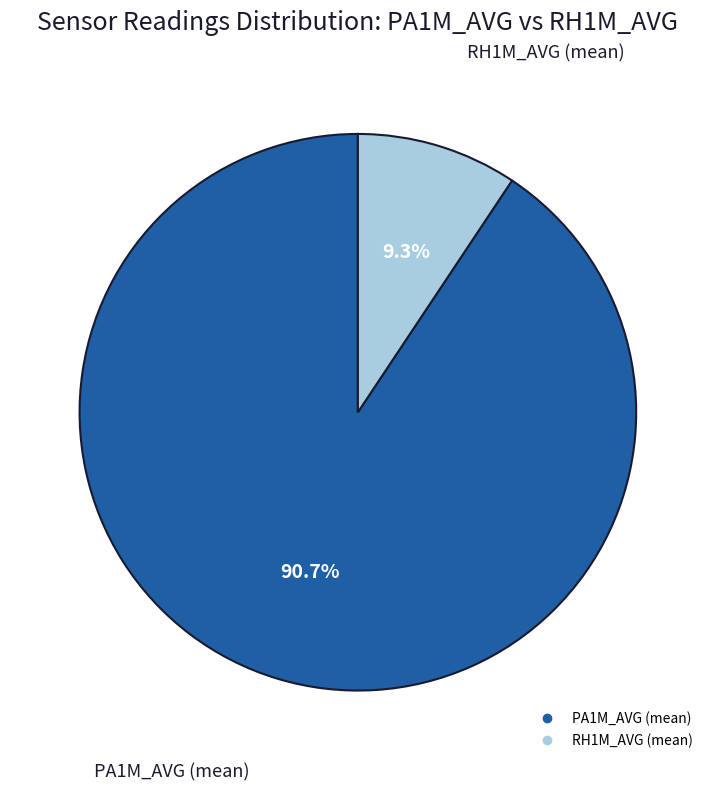

Does any single category account for the majority?

Yes